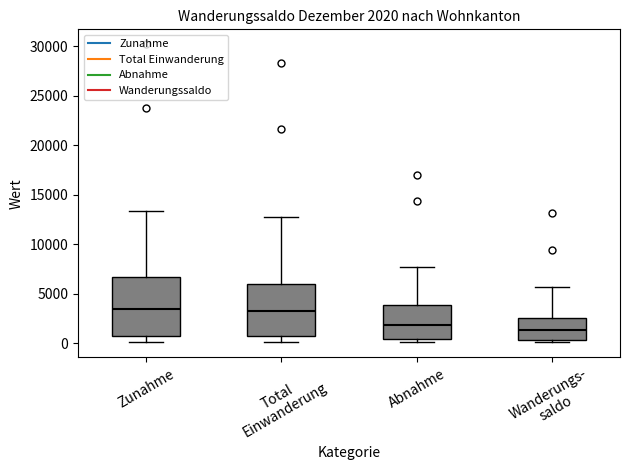

Which box is the tallest, from its lower edge to its upper edge?

Zunahme